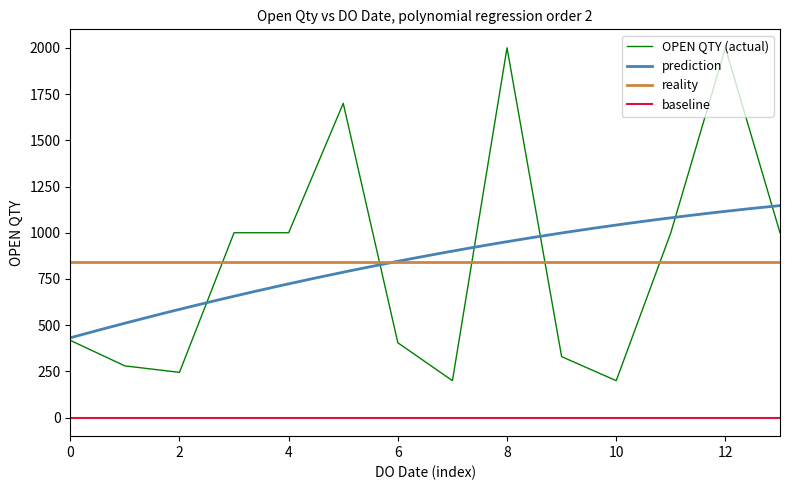

What is the lowest value of the OPEN QTY (actual) series?

200